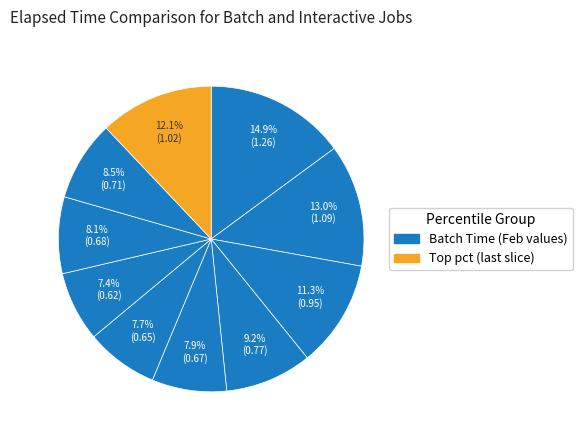

Is there any slice that represents more than half of the pie?

No